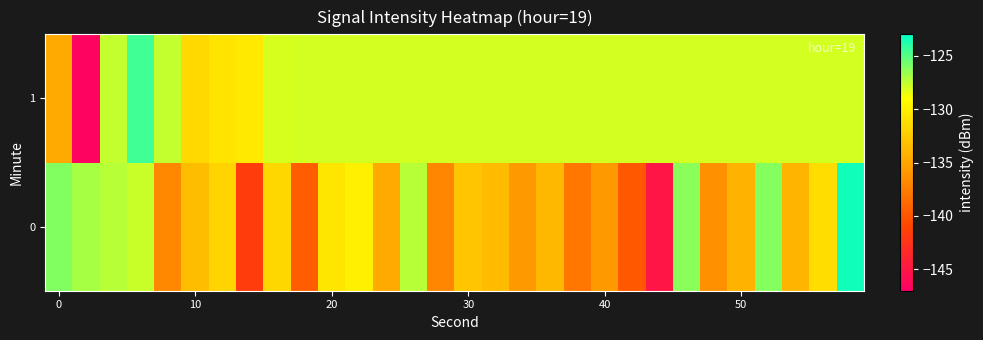

Which series has the largest total across all categories?

1